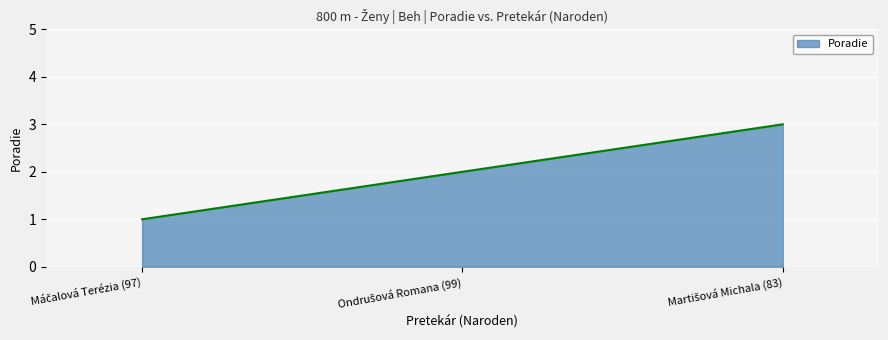

What is the sum of all values?

600.0